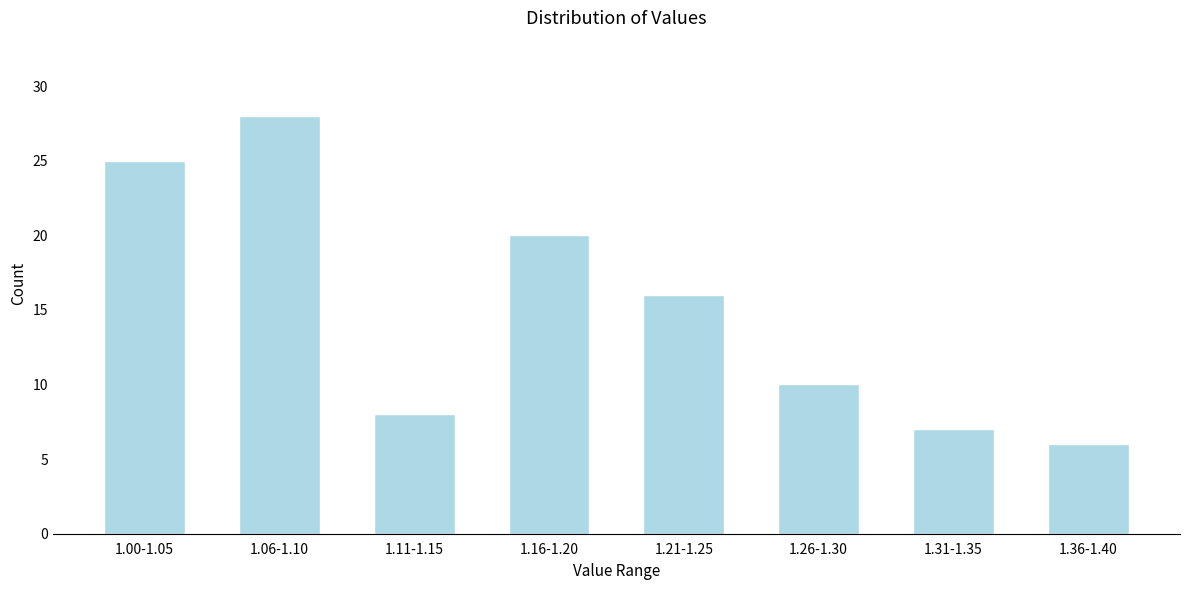

Reading left to right, transcribe all the data shown in this chart.

1.00-1.05=25	1.06-1.10=28	1.11-1.15=8	1.16-1.20=20	1.21-1.25=16	1.26-1.30=10	1.31-1.35=7	1.36-1.40=6